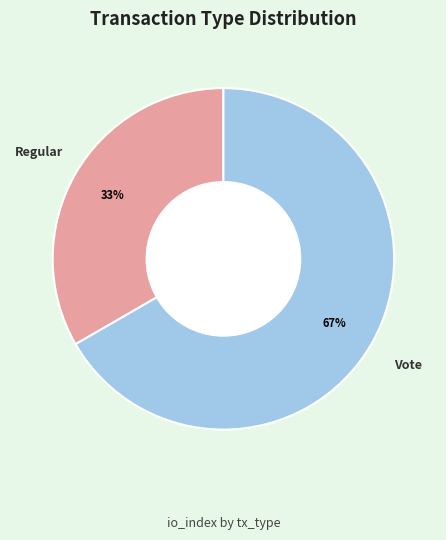

Rank the categories by value from highest to lowest.

Vote, Regular